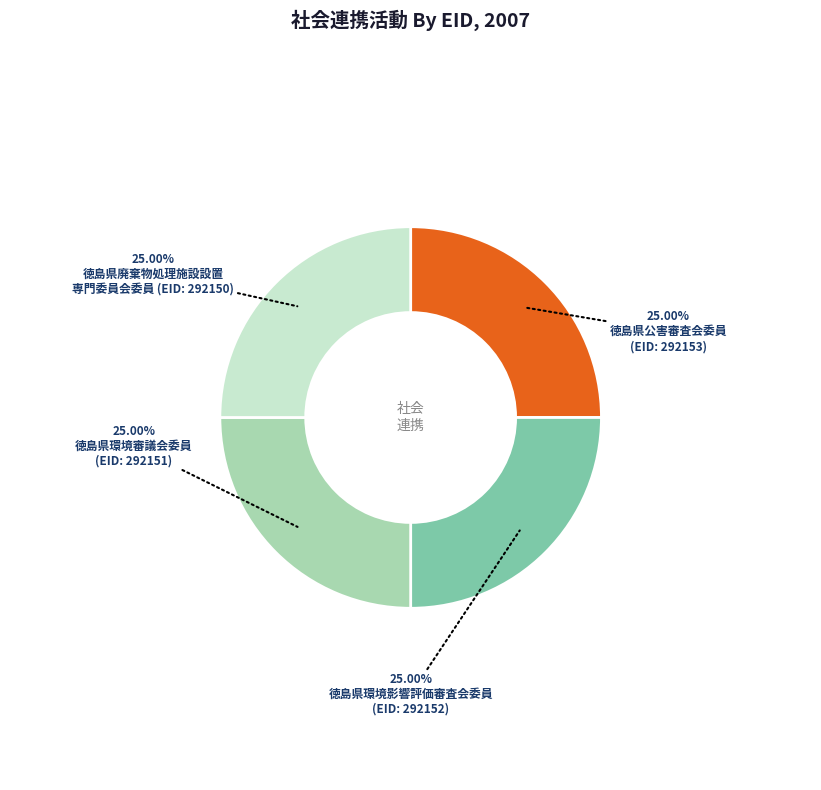

Is there a majority slice in this chart?

No